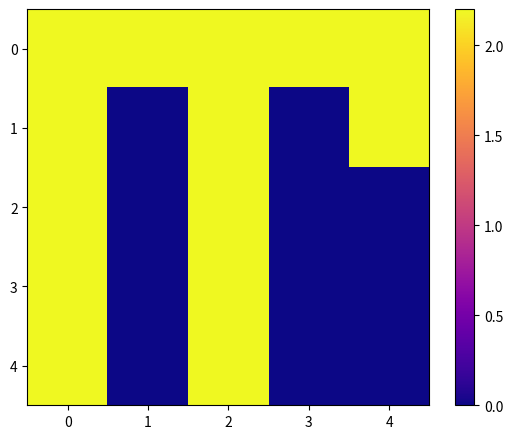

Count the number of data series in this chart.

5